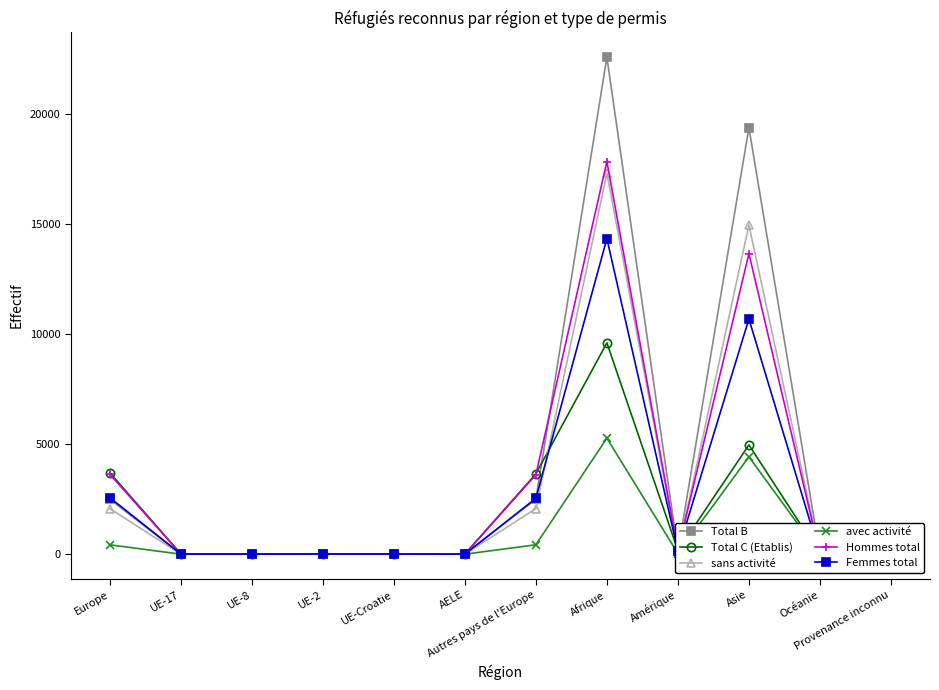

How many data points in Femmes total are less than 138?

6